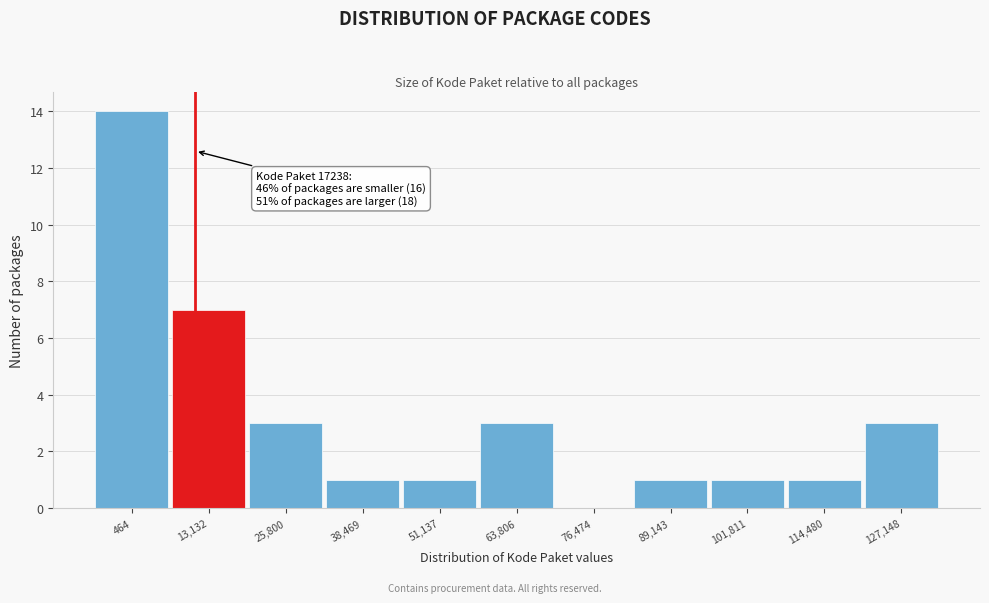

Reading right to left, transcribe all the data shown in this chart.

127,148=3	114,480=1	101,811=1	89,143=1	76,474=0	63,806=3	51,137=1	38,469=1	25,800=3	13,132=7	464=14